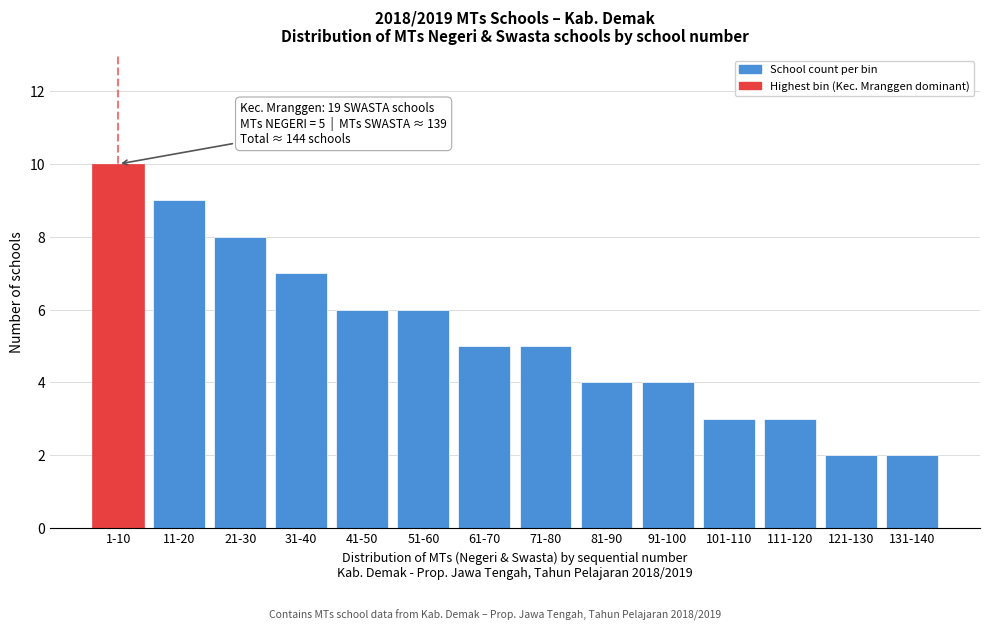

Reading right to left, what are all the values shown in this chart?

131-140=2	121-130=2	111-120=3	101-110=3	91-100=4	81-90=4	71-80=5	61-70=5	51-60=6	41-50=6	31-40=7	21-30=8	11-20=9	1-10=10